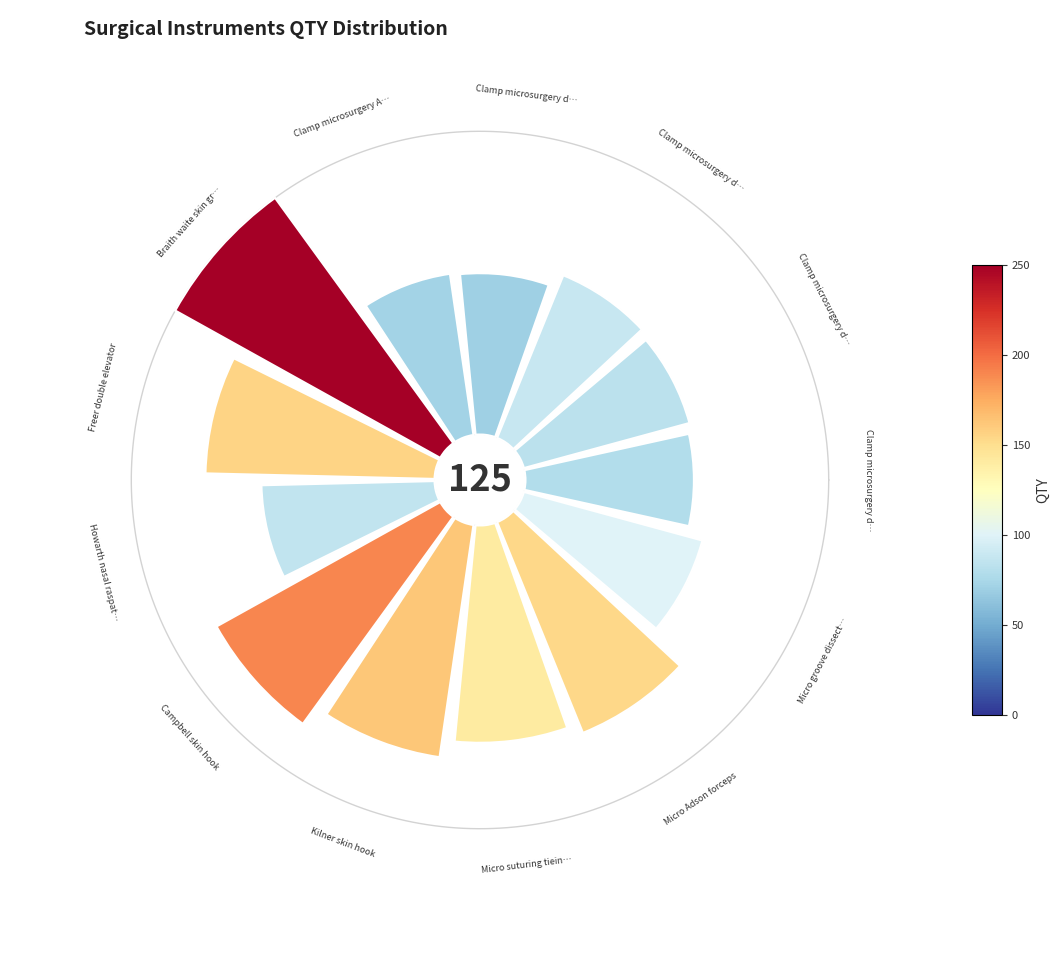

Is there any slice that represents more than half of the pie?

No